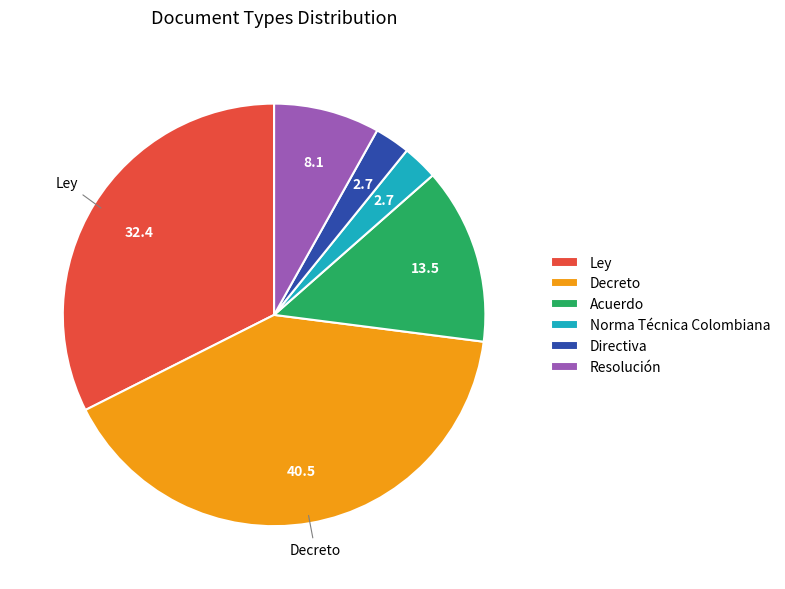

Between Ley and Acuerdo, which is larger?

Ley